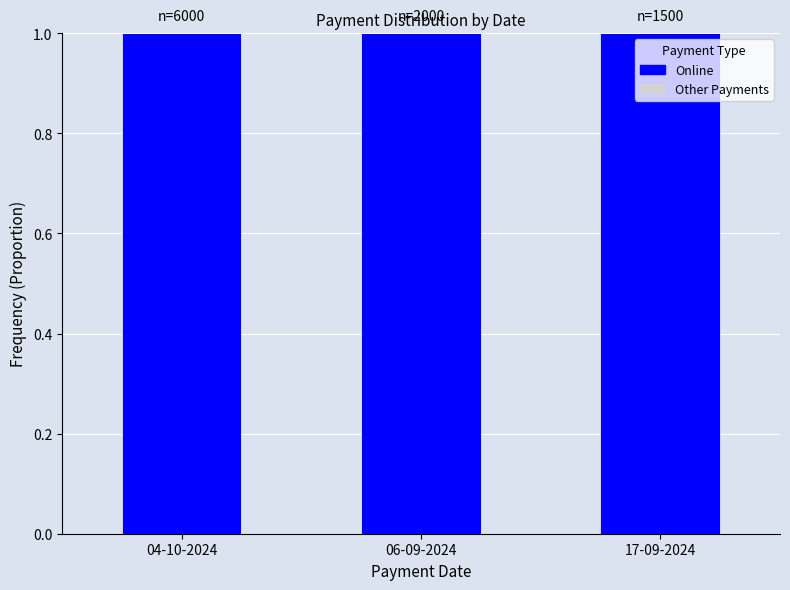

Which series has the largest total across all categories?

Online